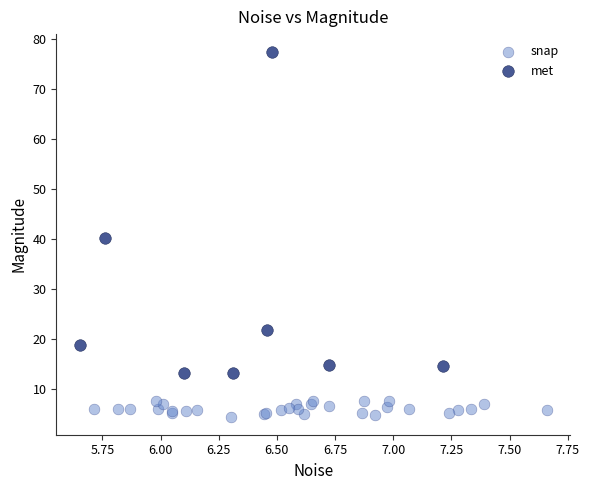

What are all the series names shown in the legend?

snap, met